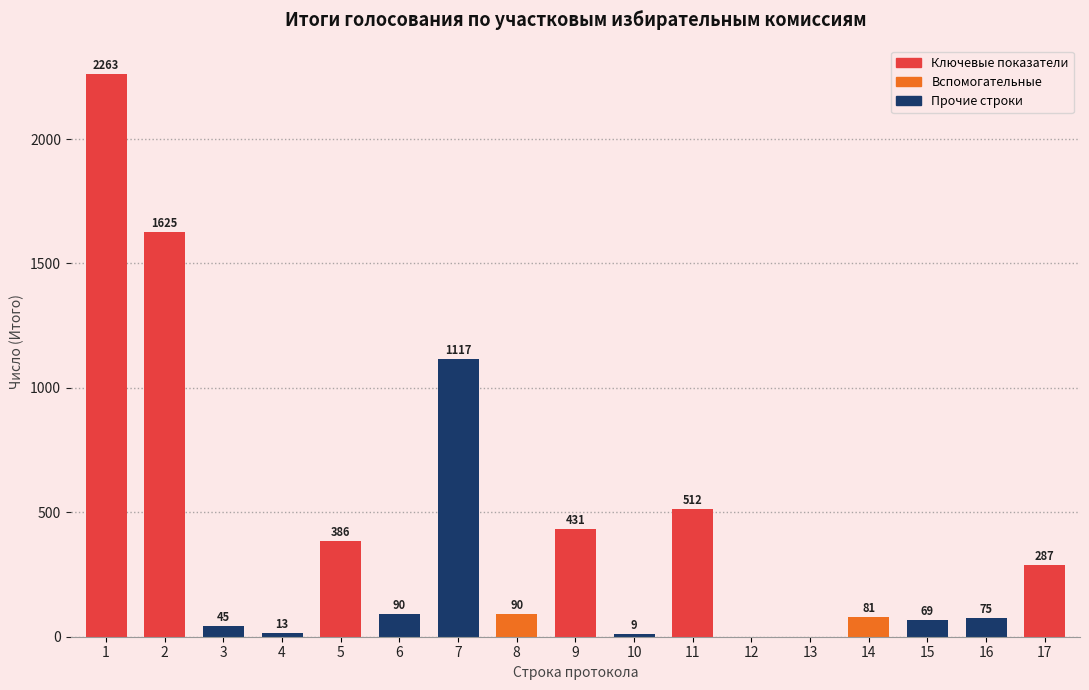

Reading left to right, list all the values displayed in this chart.

1=2263	2=1625	3=45	4=13	5=386	6=90	7=1117	8=90	9=431	10=9	11=512	12=0	13=0	14=81	15=69	16=75	17=287